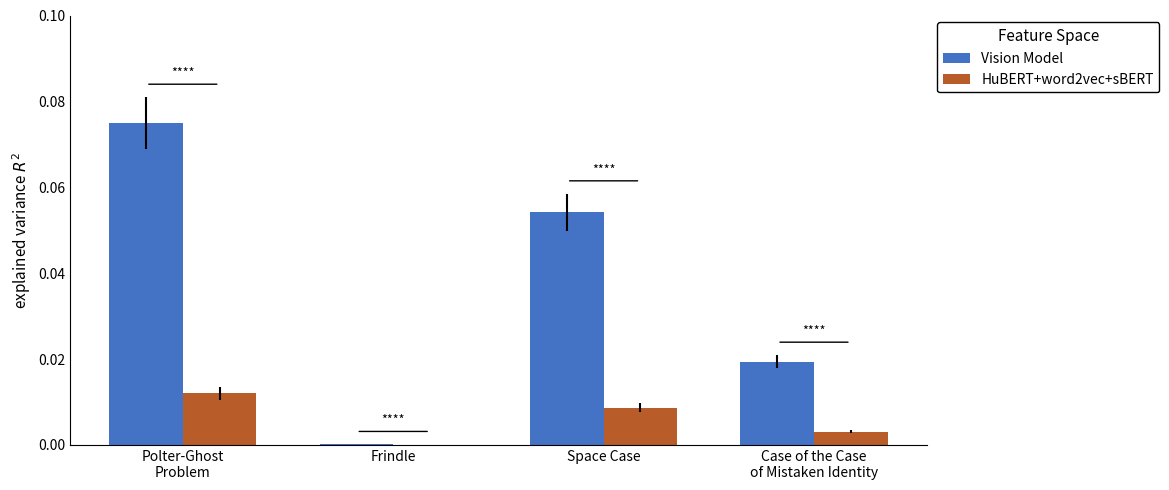

Which series has the largest total across all categories?

Vision Model